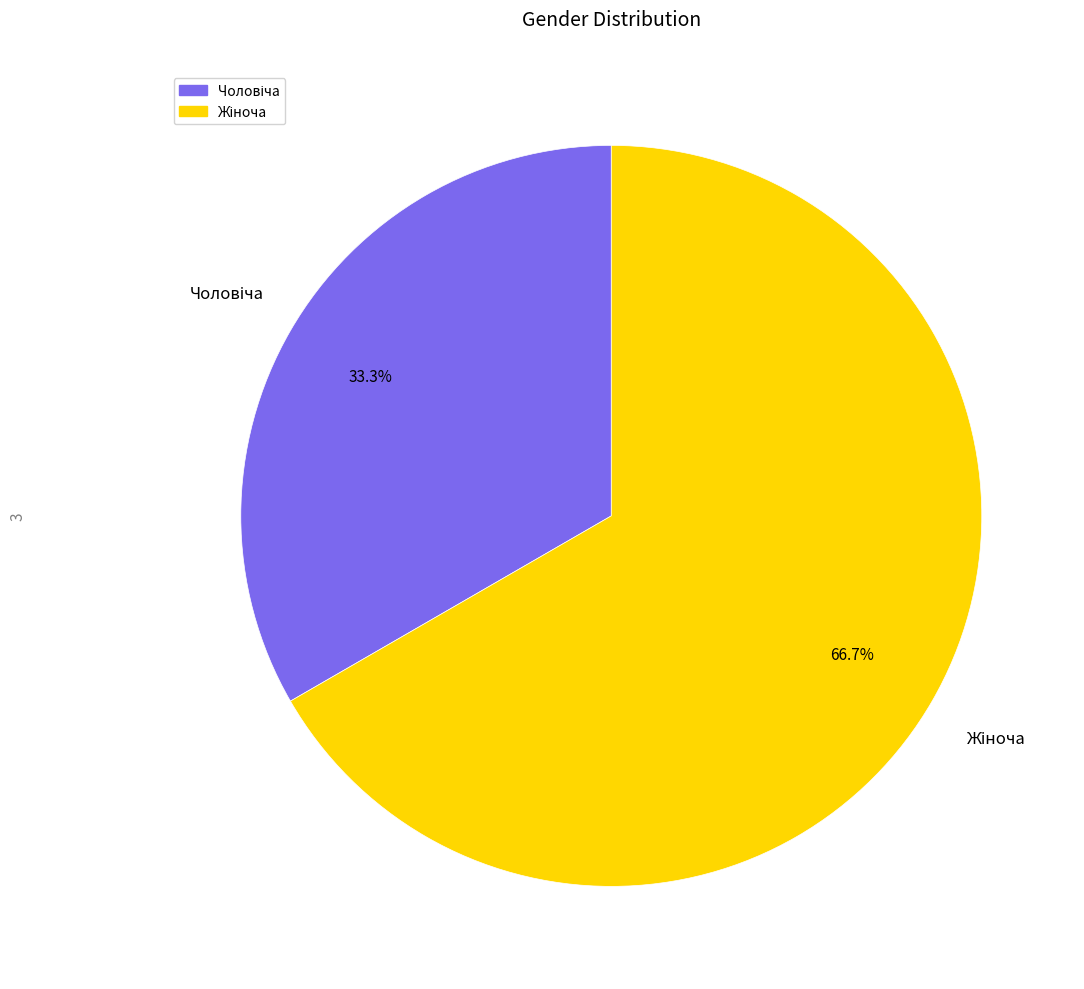

Does any single category account for the majority?

Yes